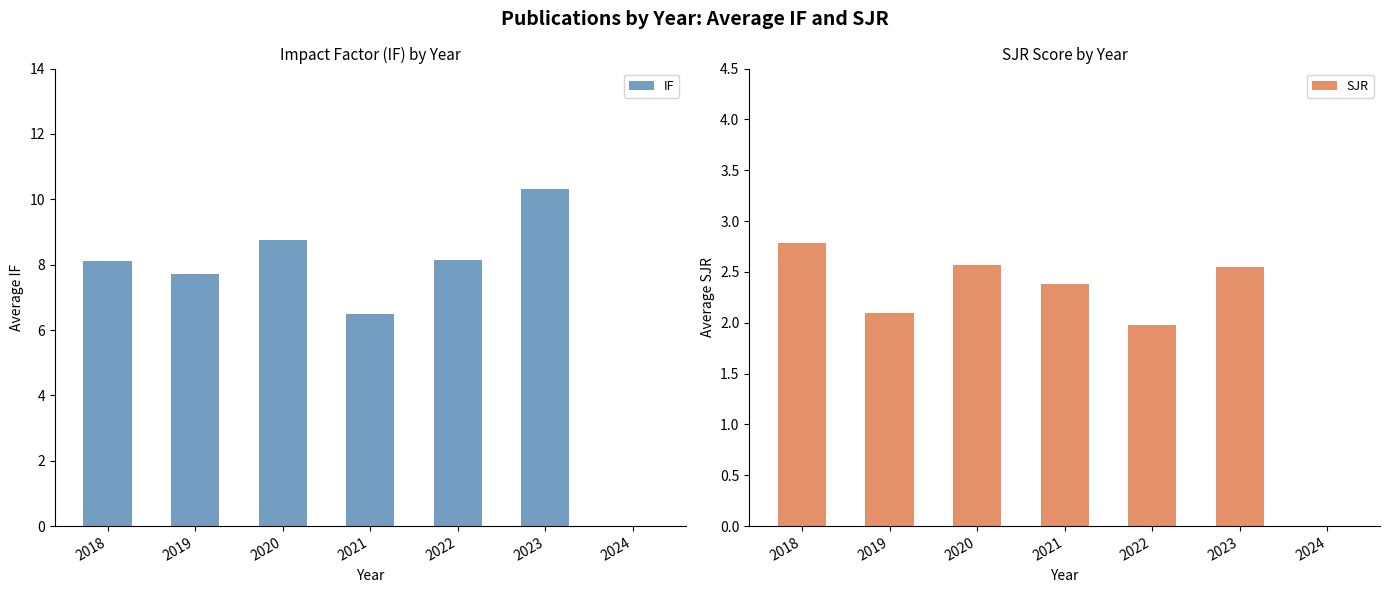

Which series has the largest range (max minus min)?

IF